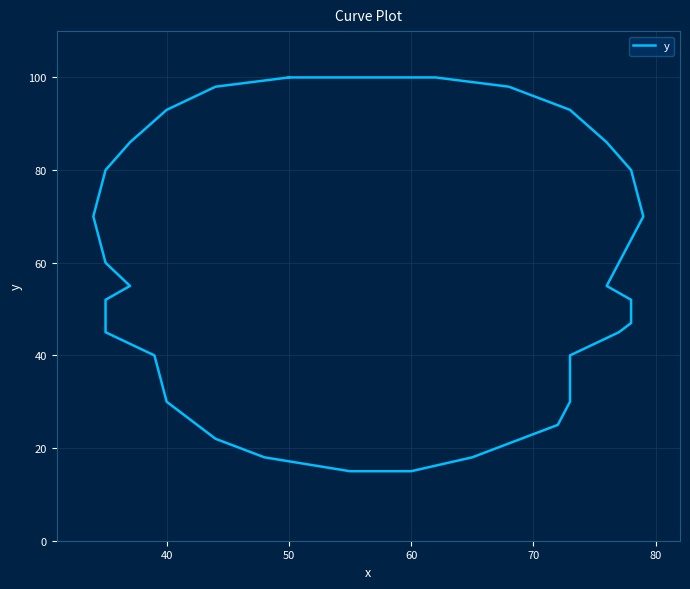

What is the smallest value displayed?

15